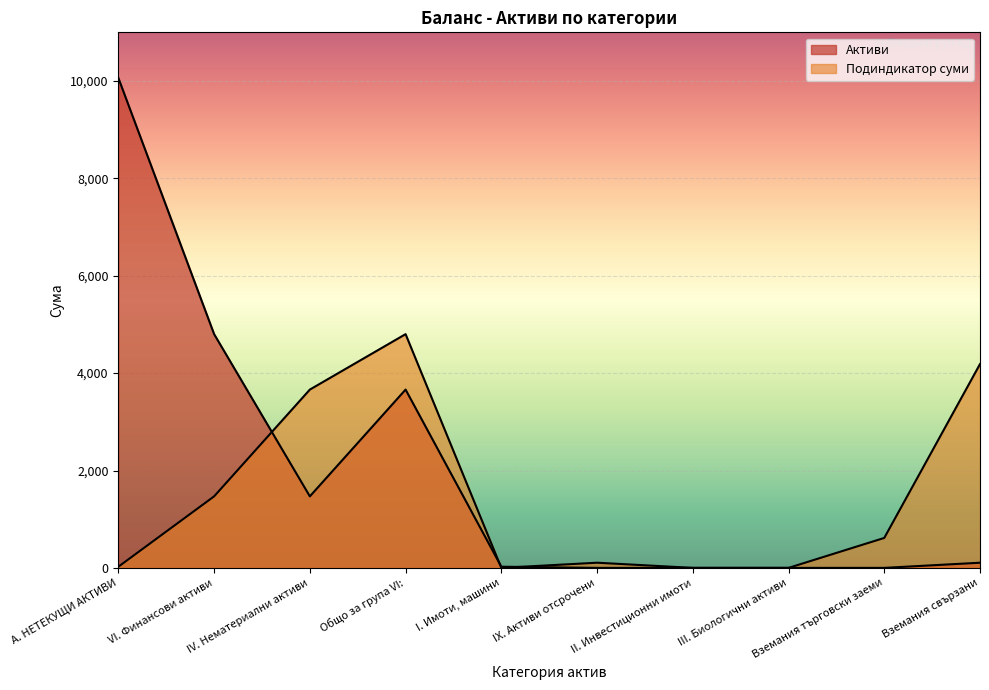

Where does the Подиндикатор суми series first go above 615?

VI. Финансови активи